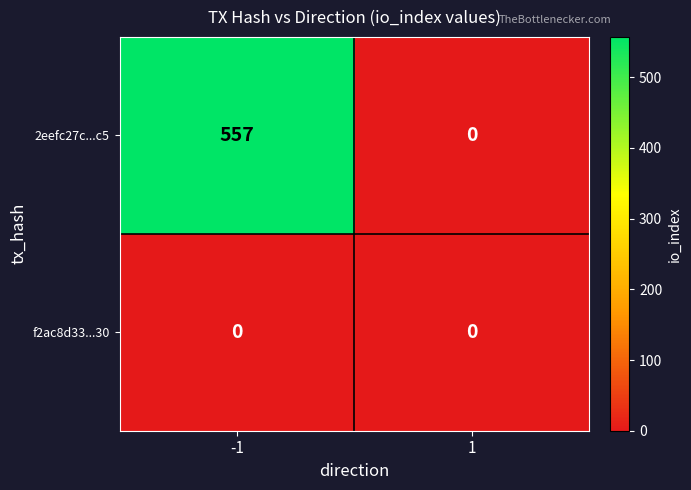

The 2eefc27c...c5 series shows -208 at 1. True or false?

False